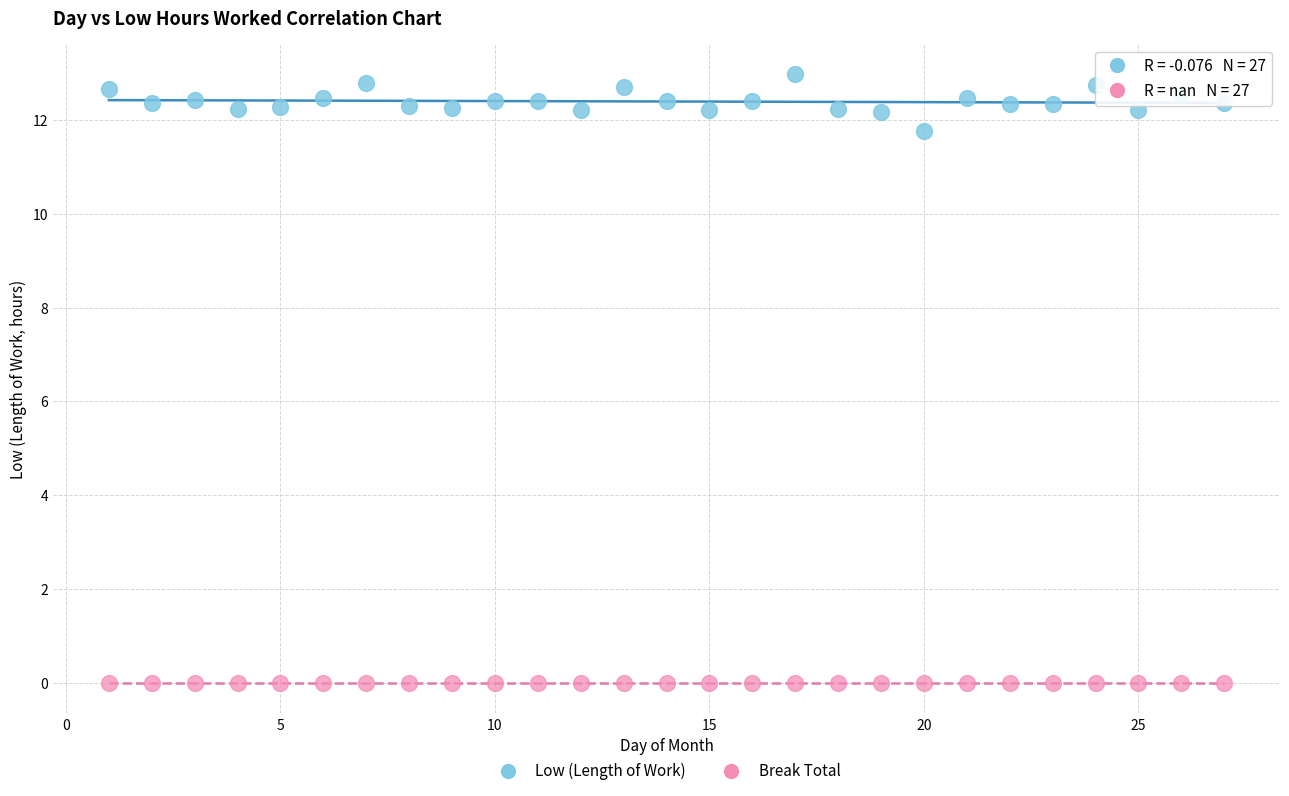

Which series contains the lowest Y value?

Break Total